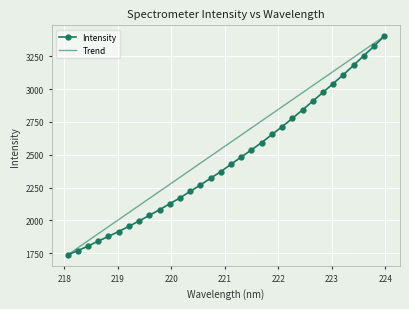

Which series has the largest total across all categories?

Trend